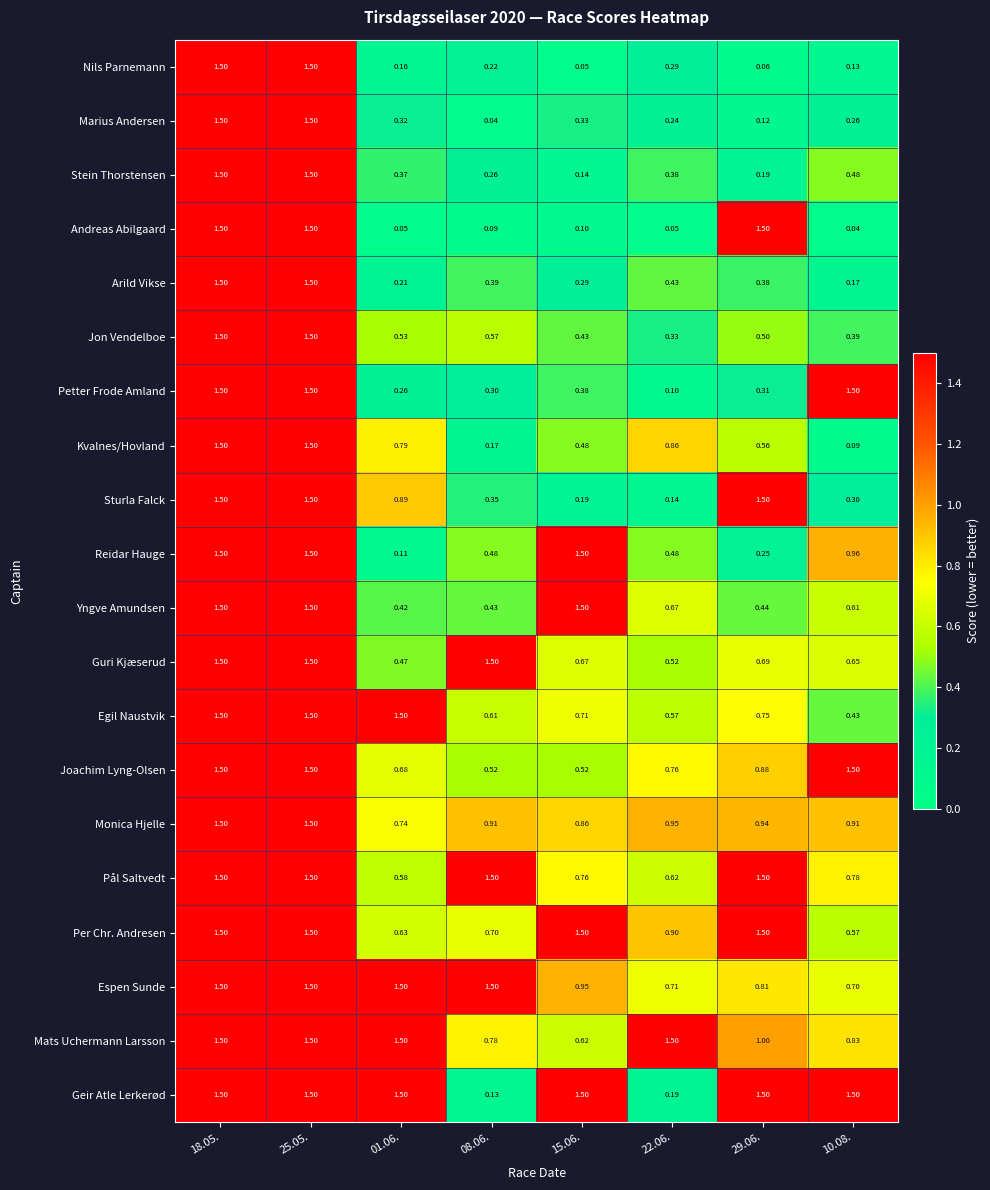

What is the spread (max minus min) of values at 08.06.?

1.5